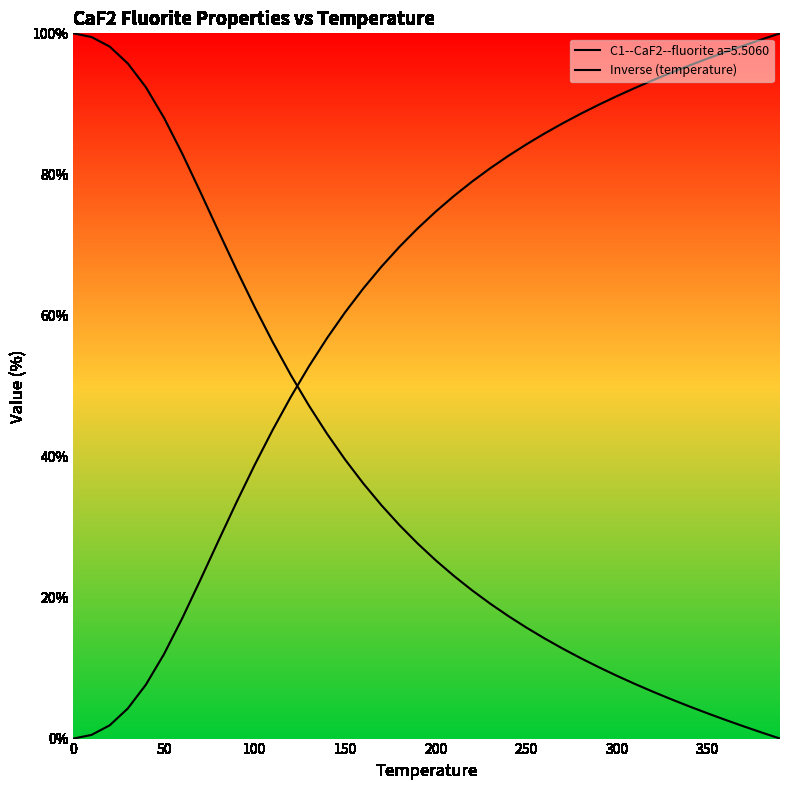

Reading left to right, what are all the values shown in this chart?

100.0	99.5	98.1	95.7	92.4	88.0	83.0	77.5	72.0	66.5	61.2	56.2	51.5	47.2	43.2	39.5	36.2	33.1	30.3	27.7	25.3	23.1	21.0	19.1	17.4	15.7	14.2	12.8	11.4	10.1	8.9	7.7	6.6	5.6	4.6	3.6	2.6	1.7	0.9	0.0